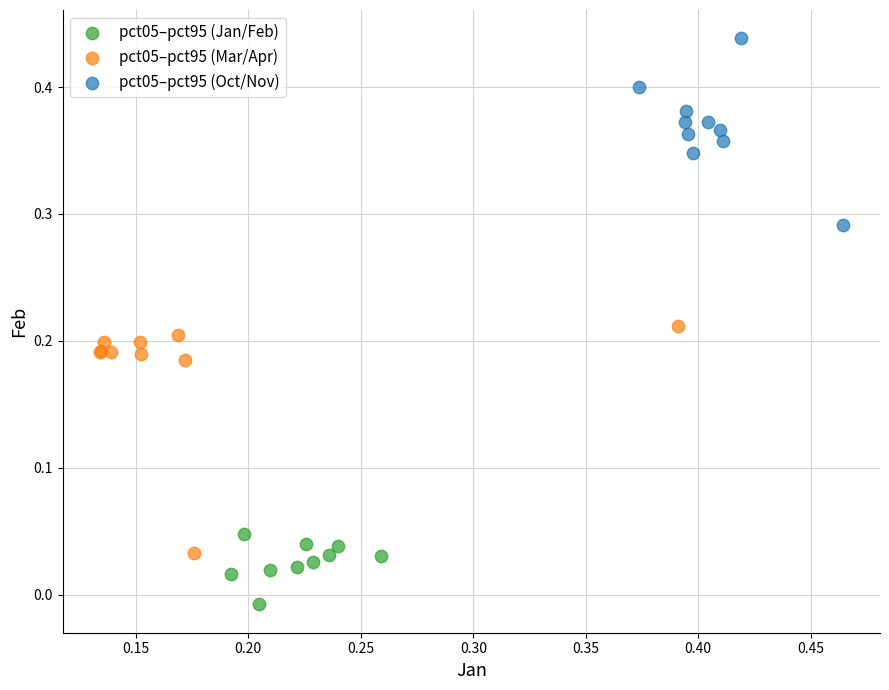

Which series has the largest Y range (max minus min)?

pct05–pct95 (Mar/Apr)